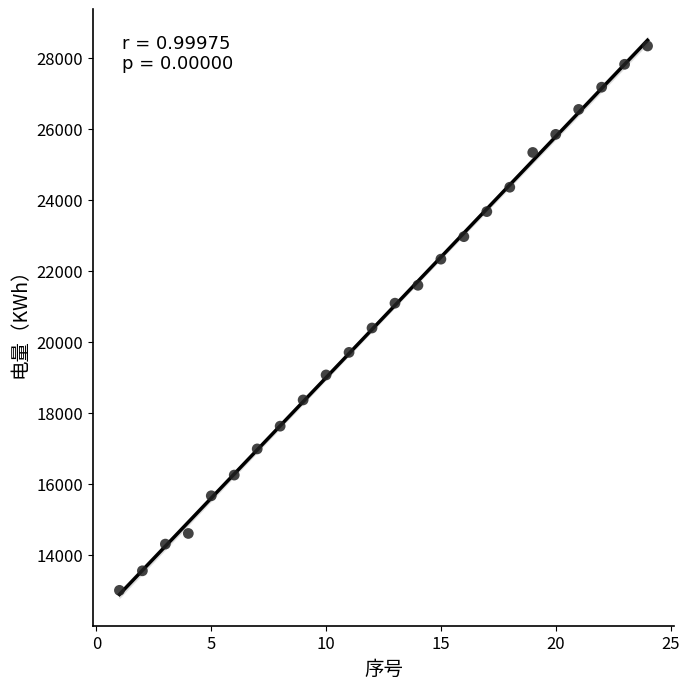

What is the range of X values (max minus min)?

23.0